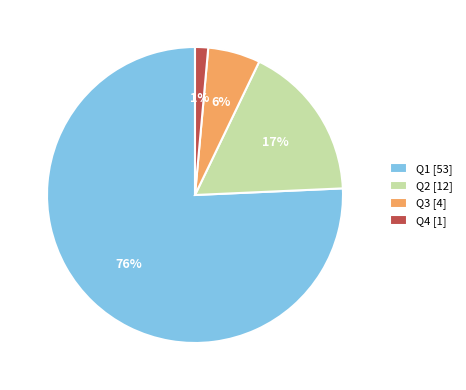

Which slice is the smallest?

Q4